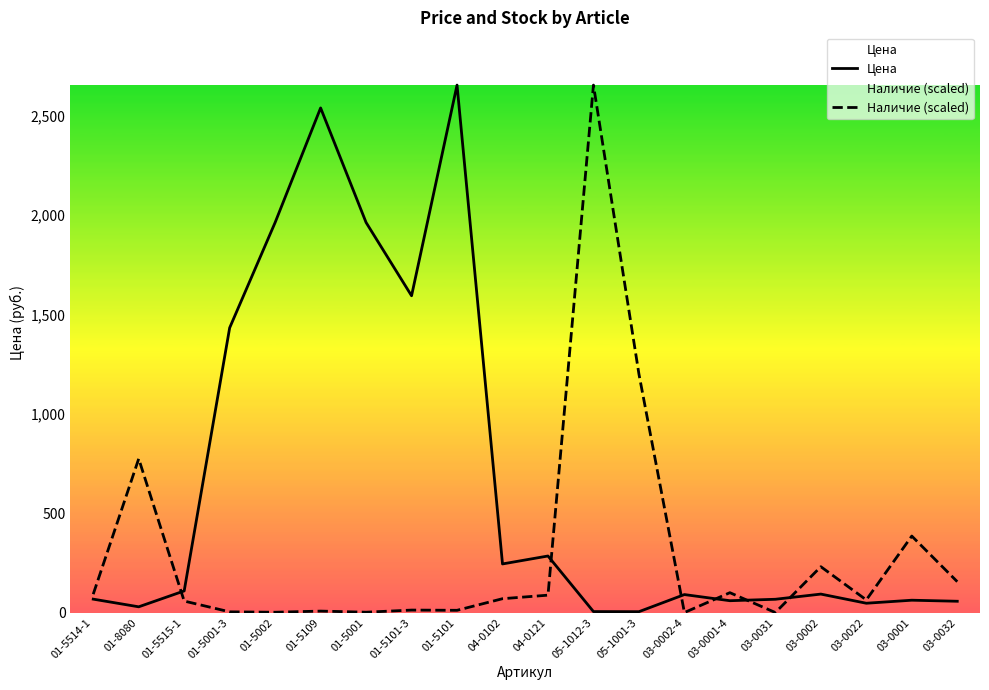

The Цена series shows 49.5 at 03-0002-4. True or false?

False